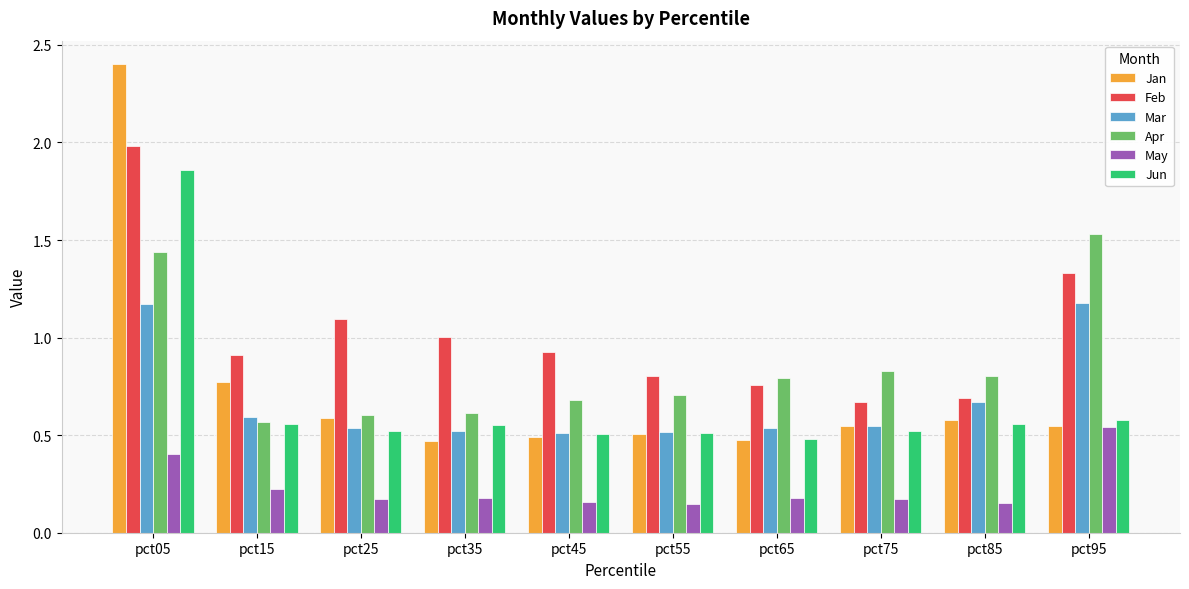

What is the total value across all series at pct95?

5.7